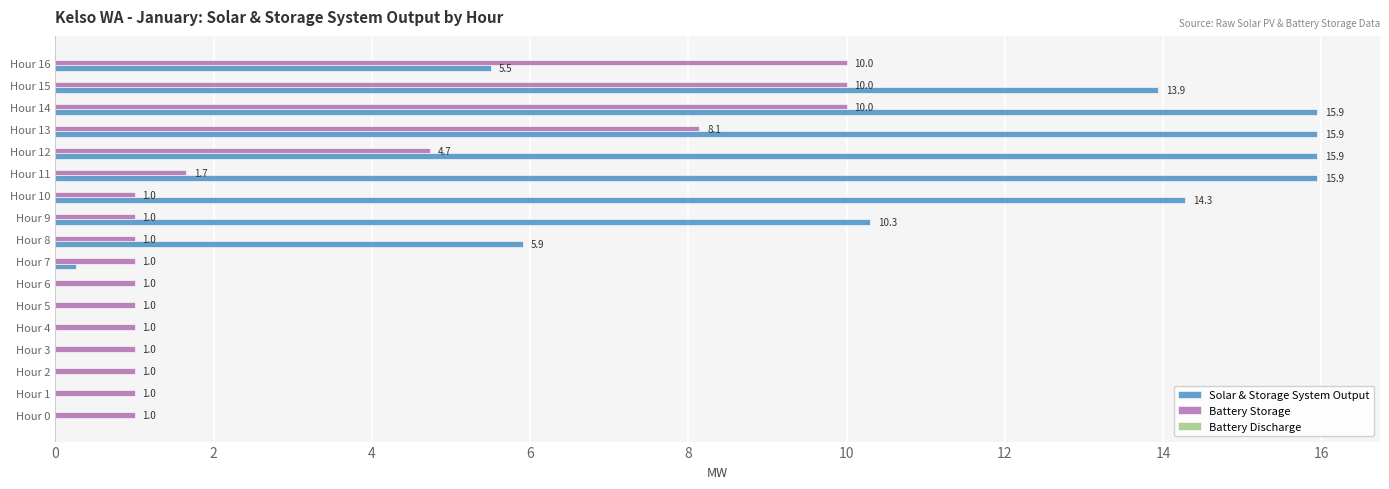

How many values in Solar & Storage System Output are above zero?

10